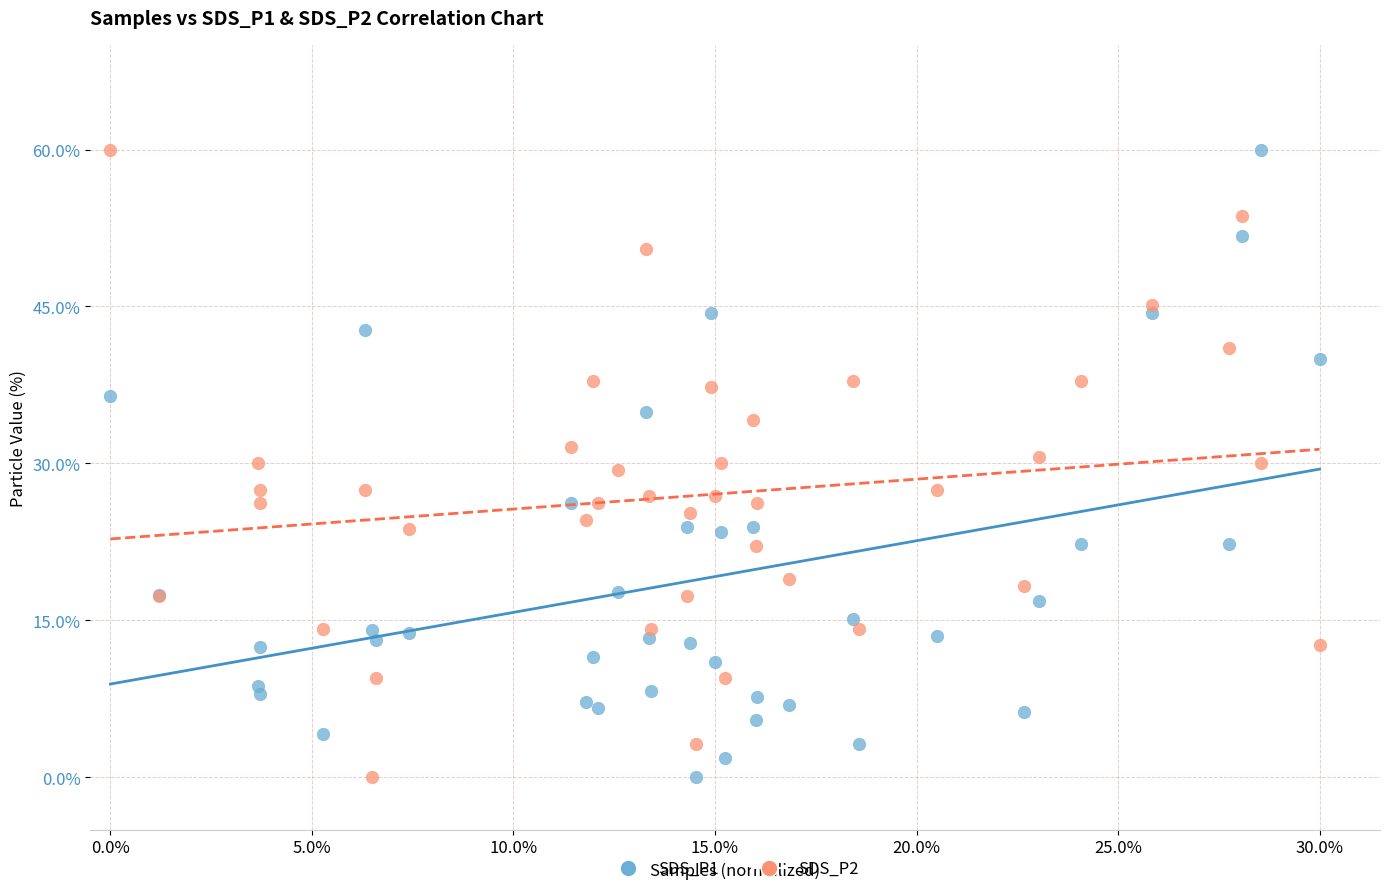

What are all the series names shown in the legend?

SDS_P1, SDS_P2